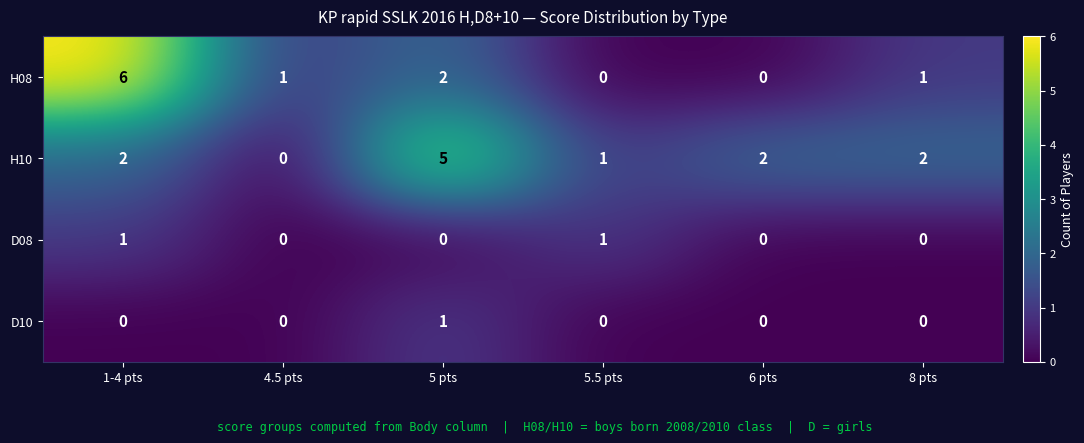

Which category has the highest value across all series?

1-4 pts